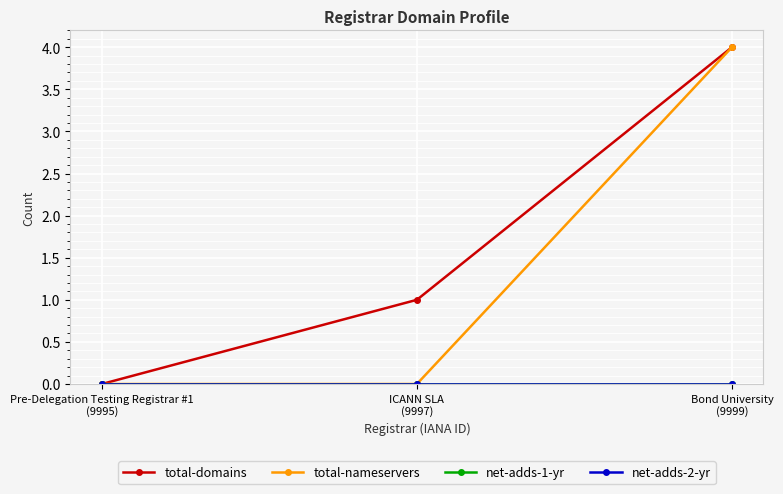

Does the chart have visible grid lines?

Yes